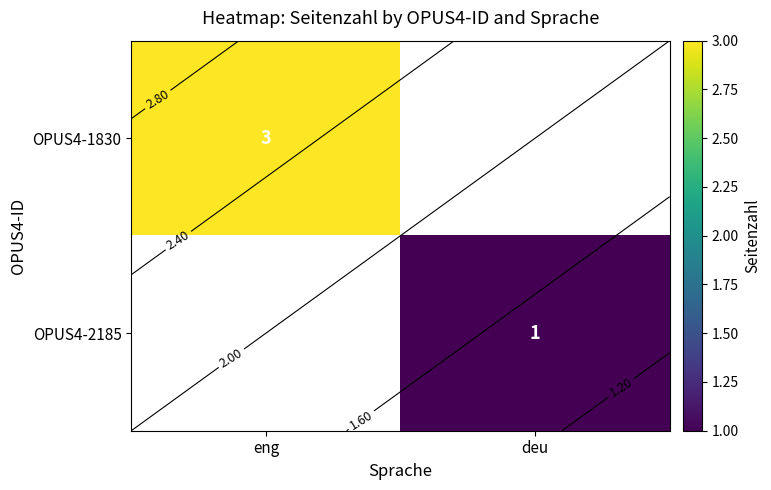

What is the maximum value for OPUS4-1830?

3.0